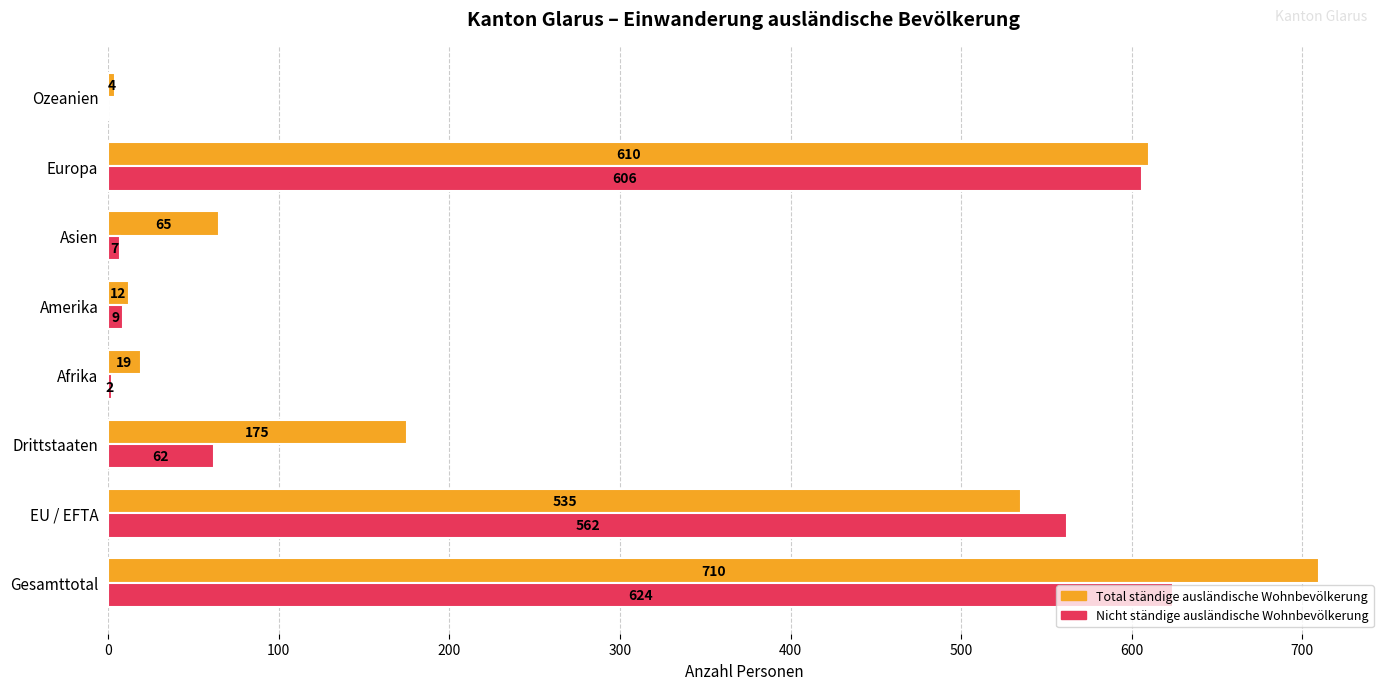

What is the greatest value displayed?

710